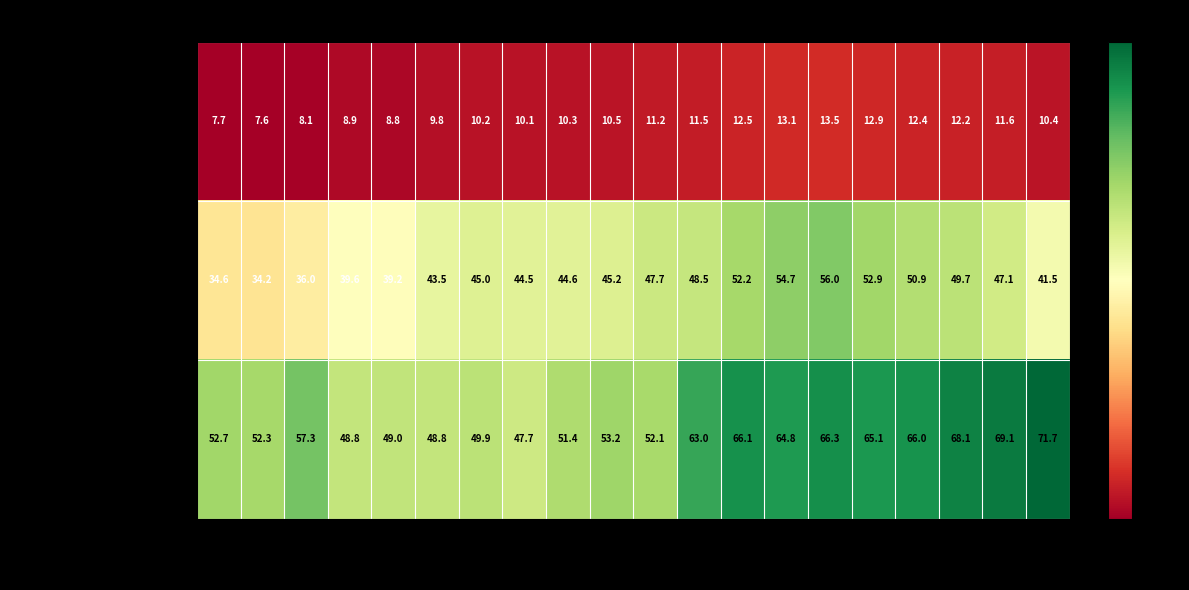

Rank the series by their average value, from lowest to highest.

Taxa bruta de natalitat, Taxa general de fecunditat, Indicador conjuntural